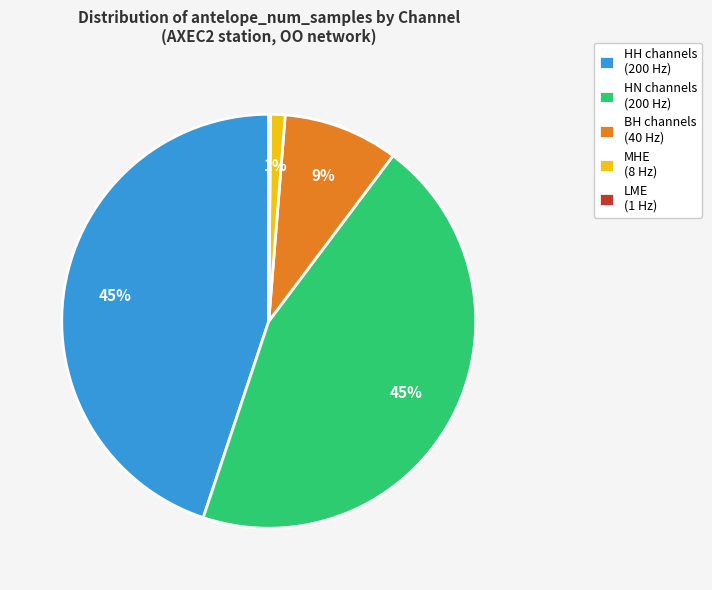

Is it true that BH channels (40 Hz) is 9% of the pie?

True